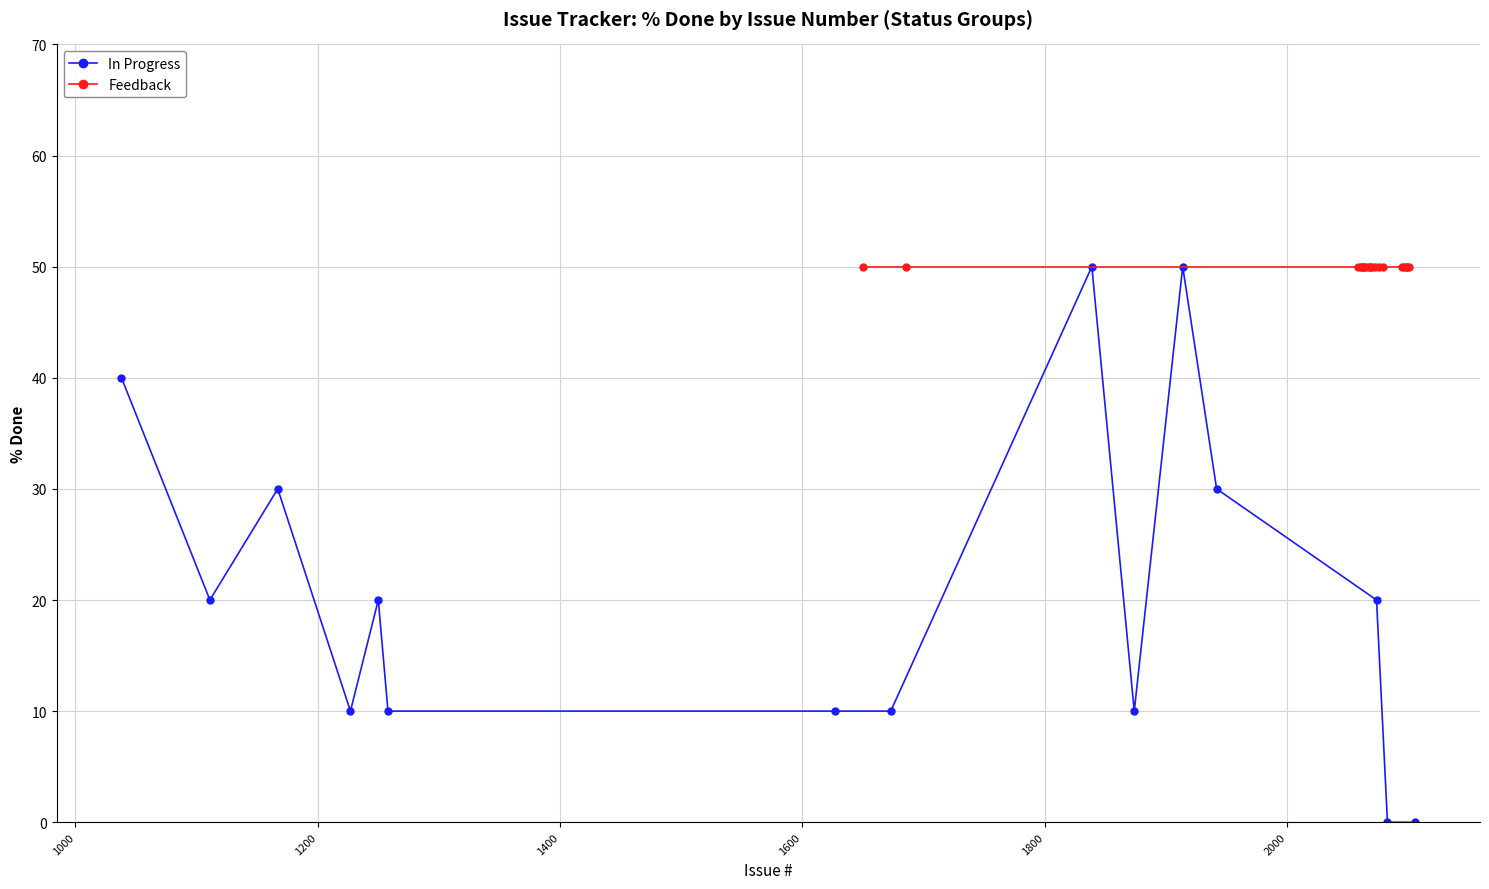

What is the maximum value for In Progress?

50